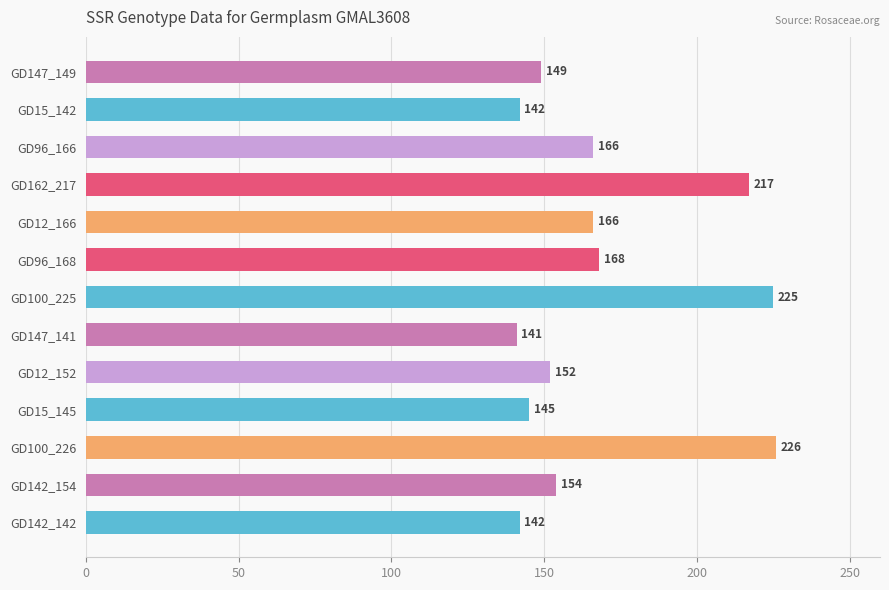

How many bars are there in total?

13